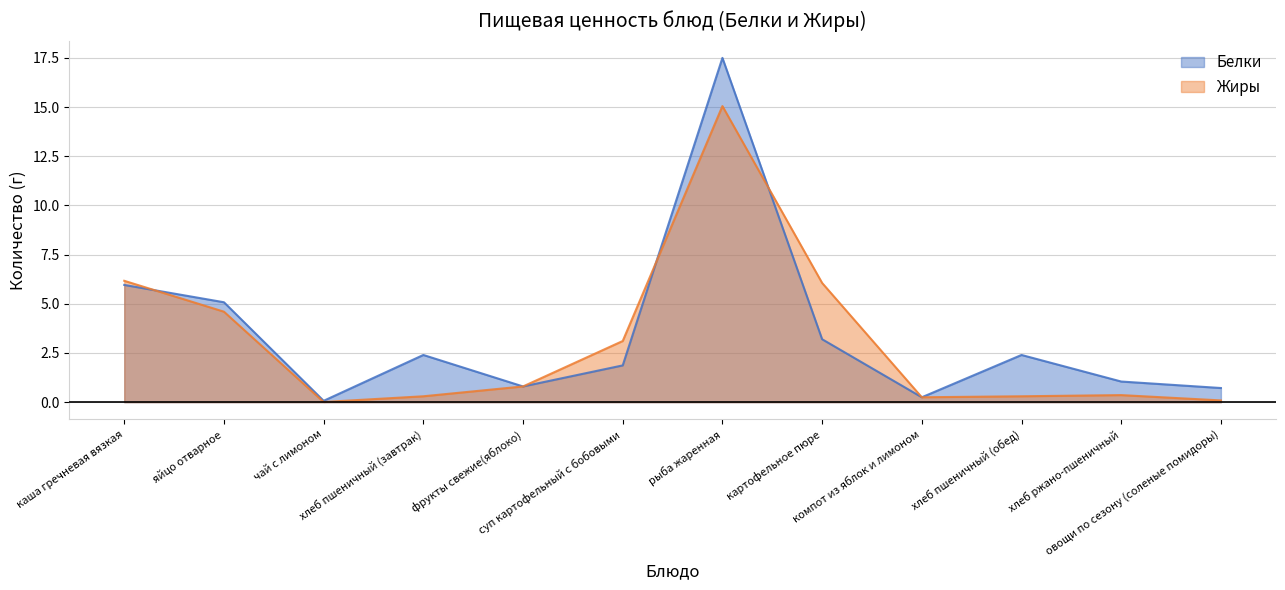

What is the maximum value shown in the chart?

17.5